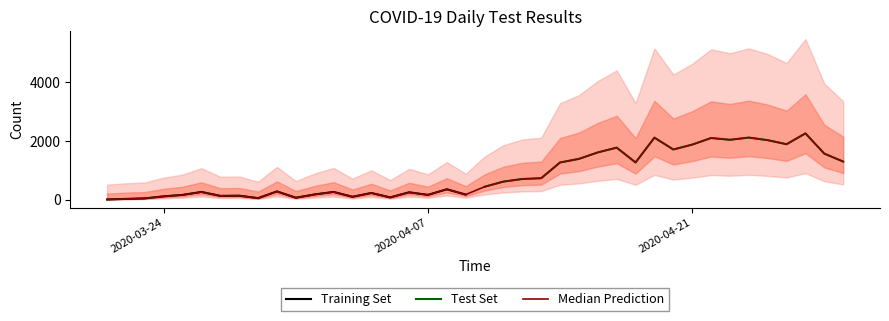

What is the maximum value for Training Set?

353